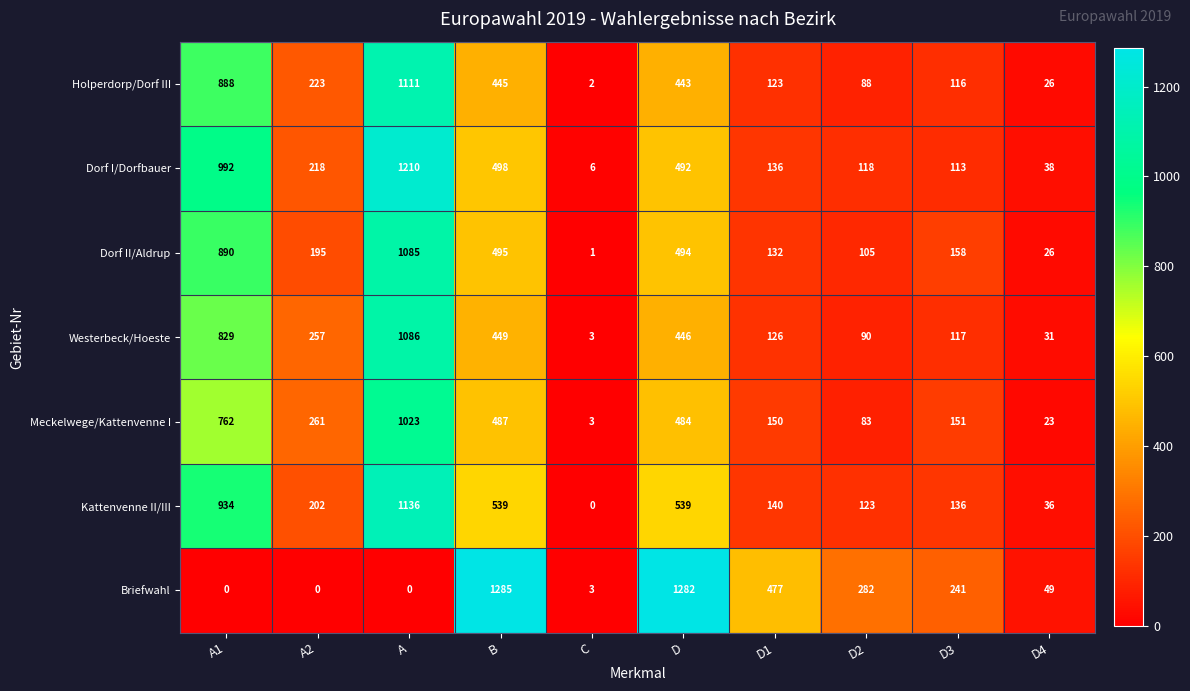

What is the difference between the maximum and minimum values in the Kattenvenne II/III series?

1136